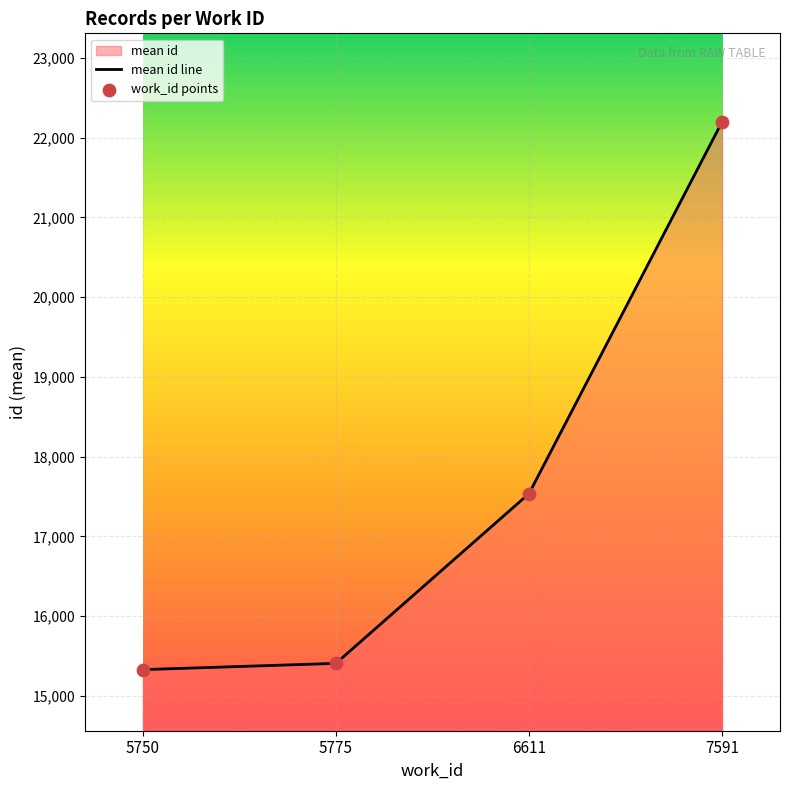

What is the total value across all series at 5750?

30656.0